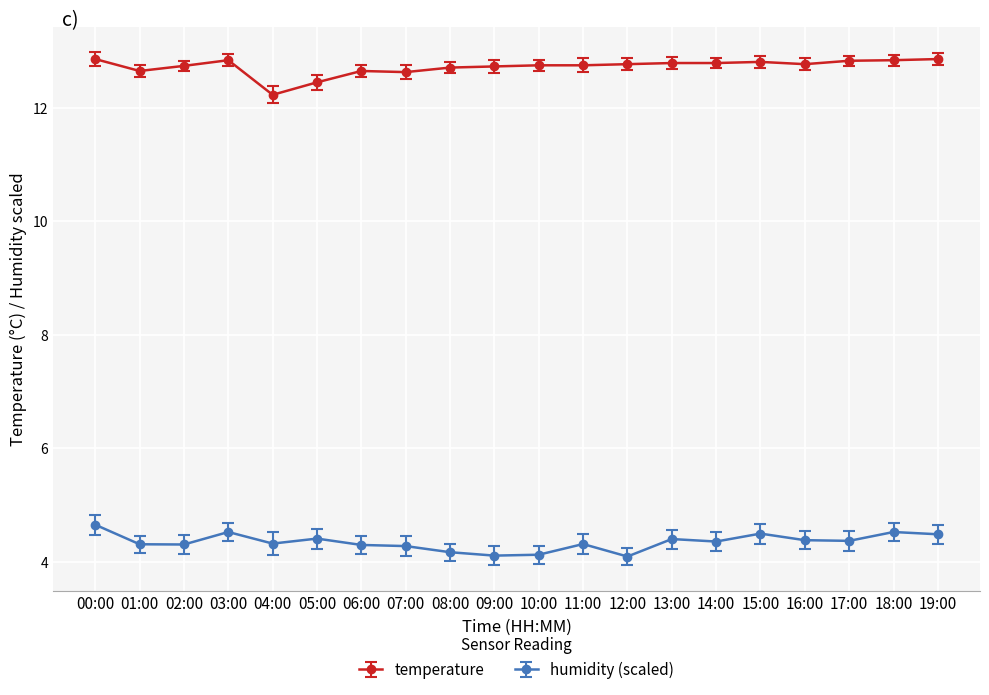

True or false: temperature has a value of 12.7 at 01:00.

True